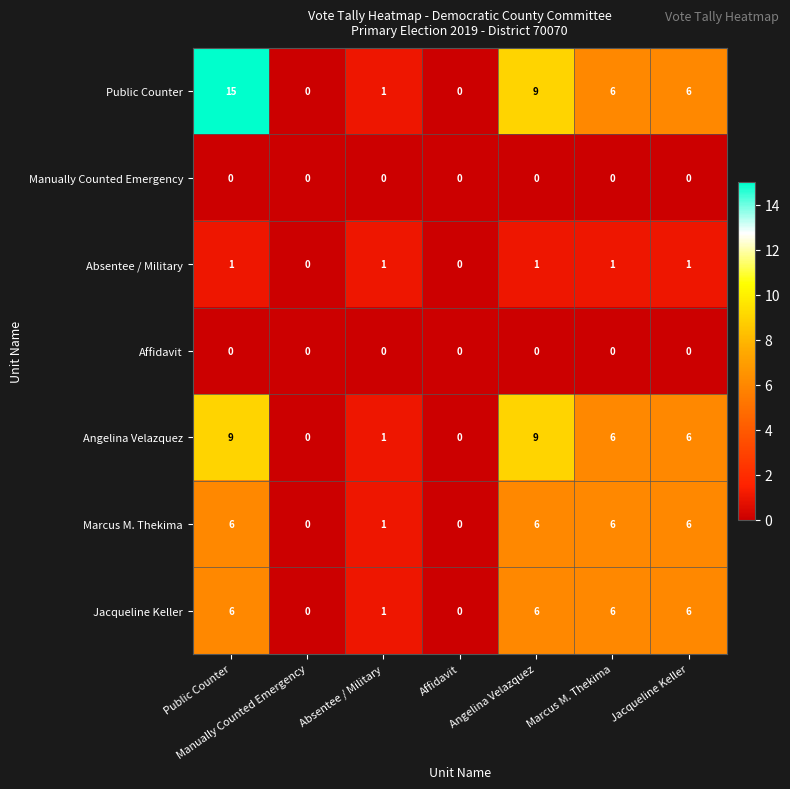

The Public Counter series shows 6 at Marcus M. Thekima. True or false?

True